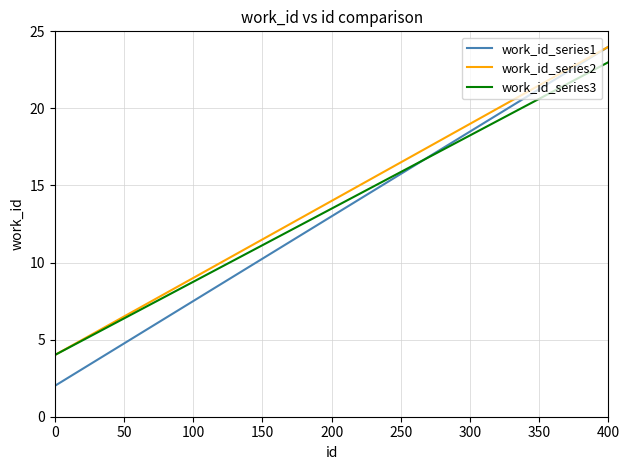

Which series has the widest spread of values?

work_id_series1